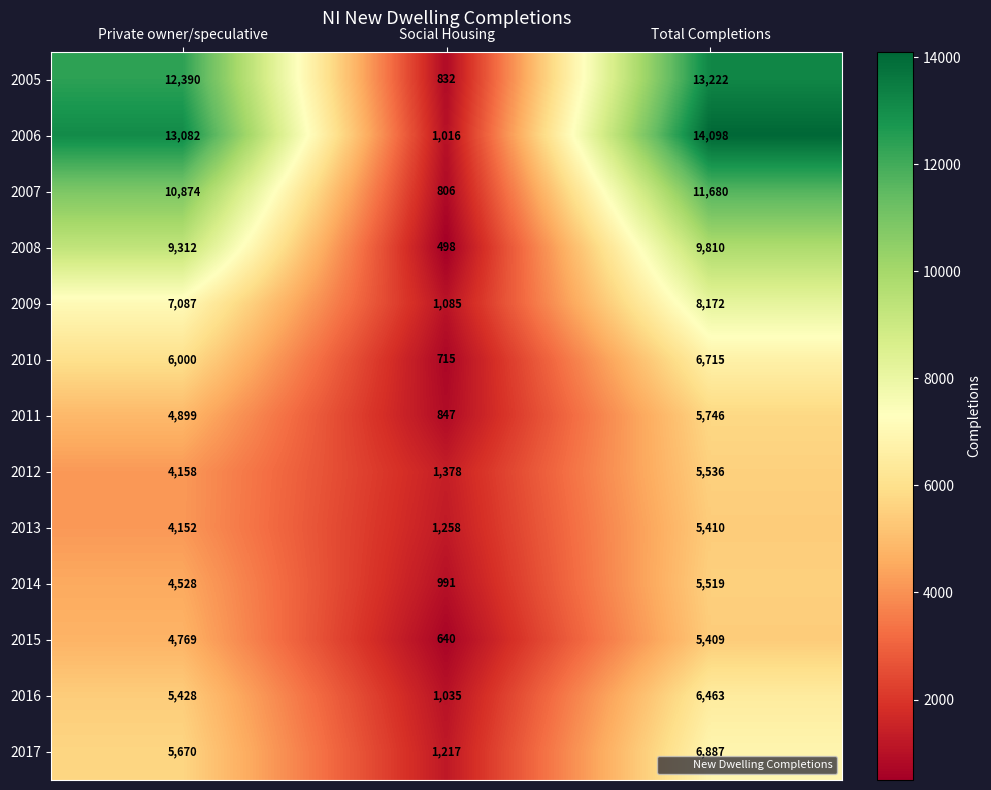

Which category has the highest value in the 2011 series?

Total Completions